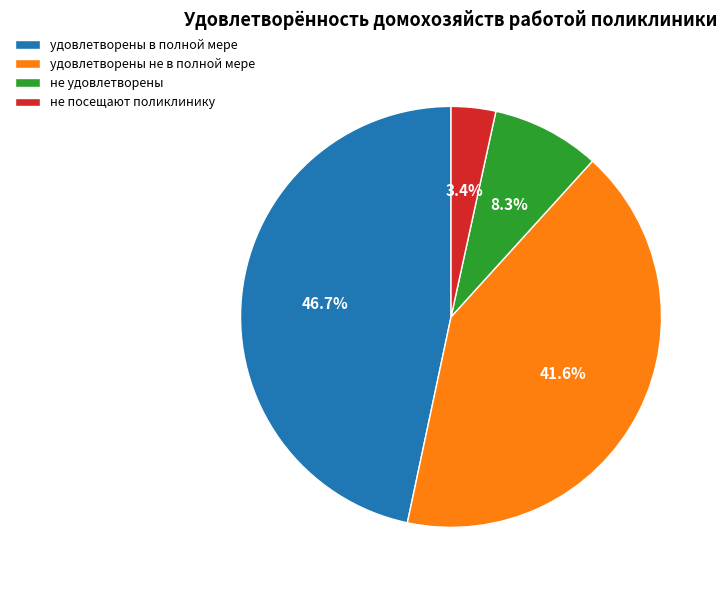

Which category has the biggest portion of the pie?

удовлетворены в полной мере